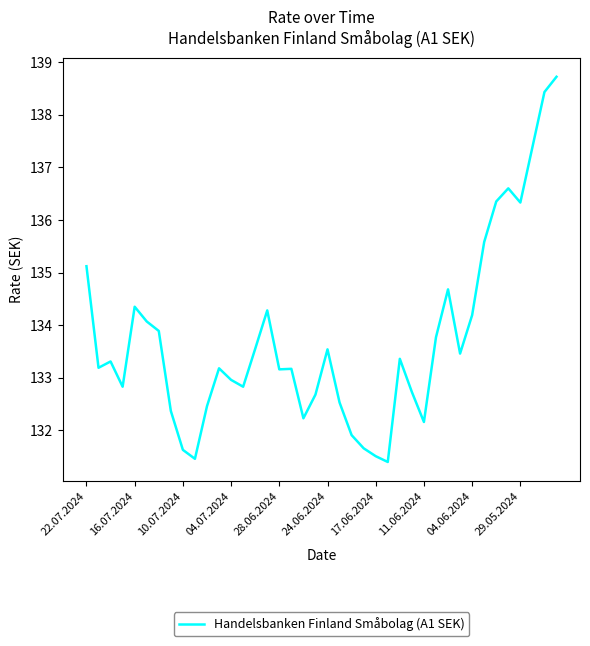

How many categories are shown in the chart?

40